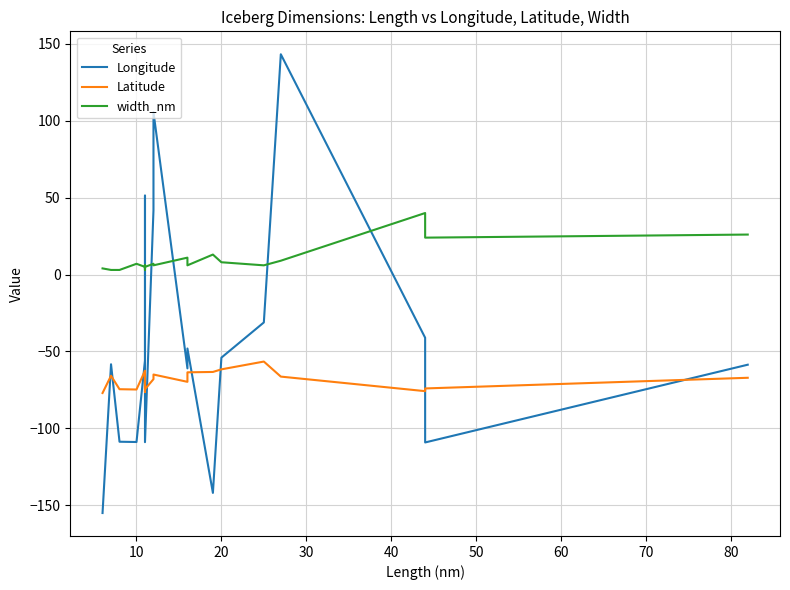

What is the greatest value displayed?

143.2